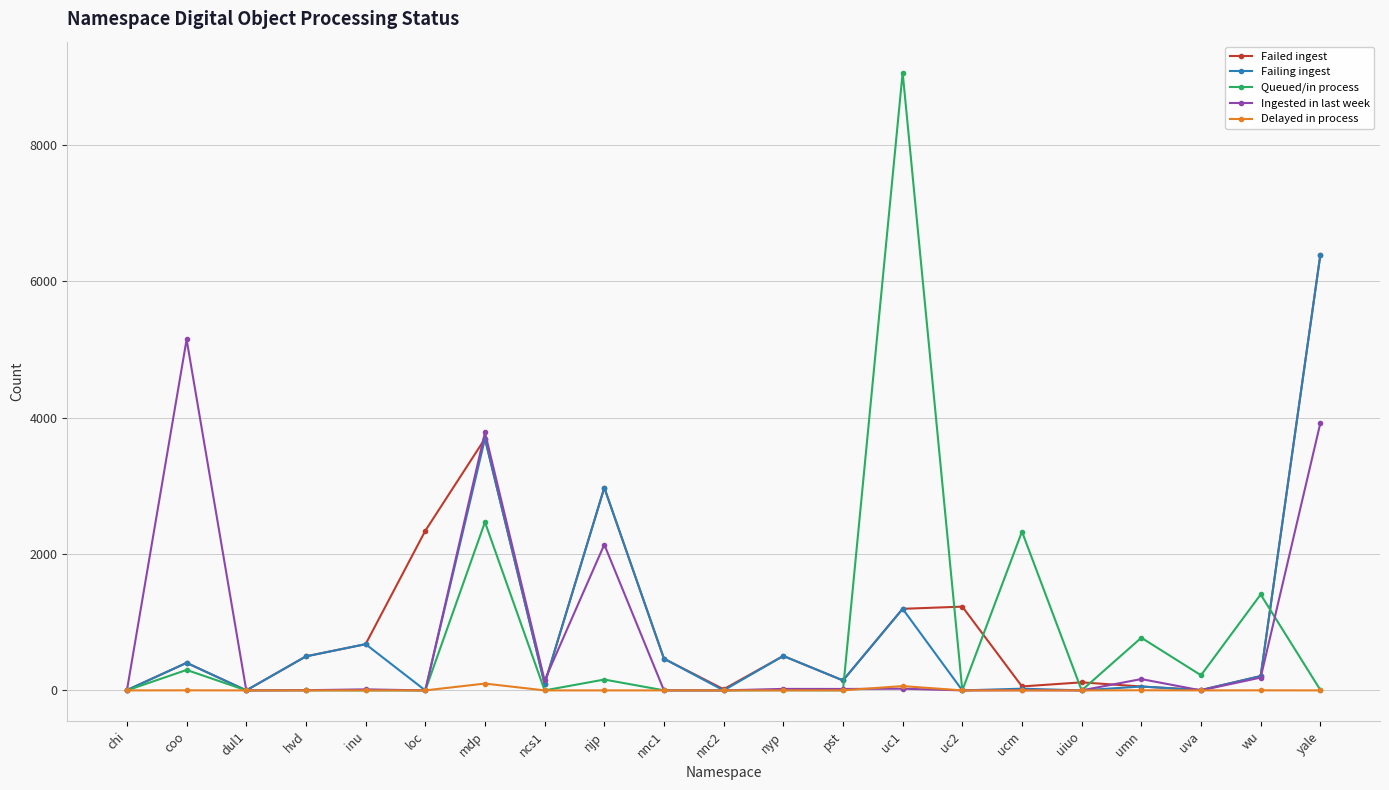

Which series changed the most between chi and wu?

Queued/in process